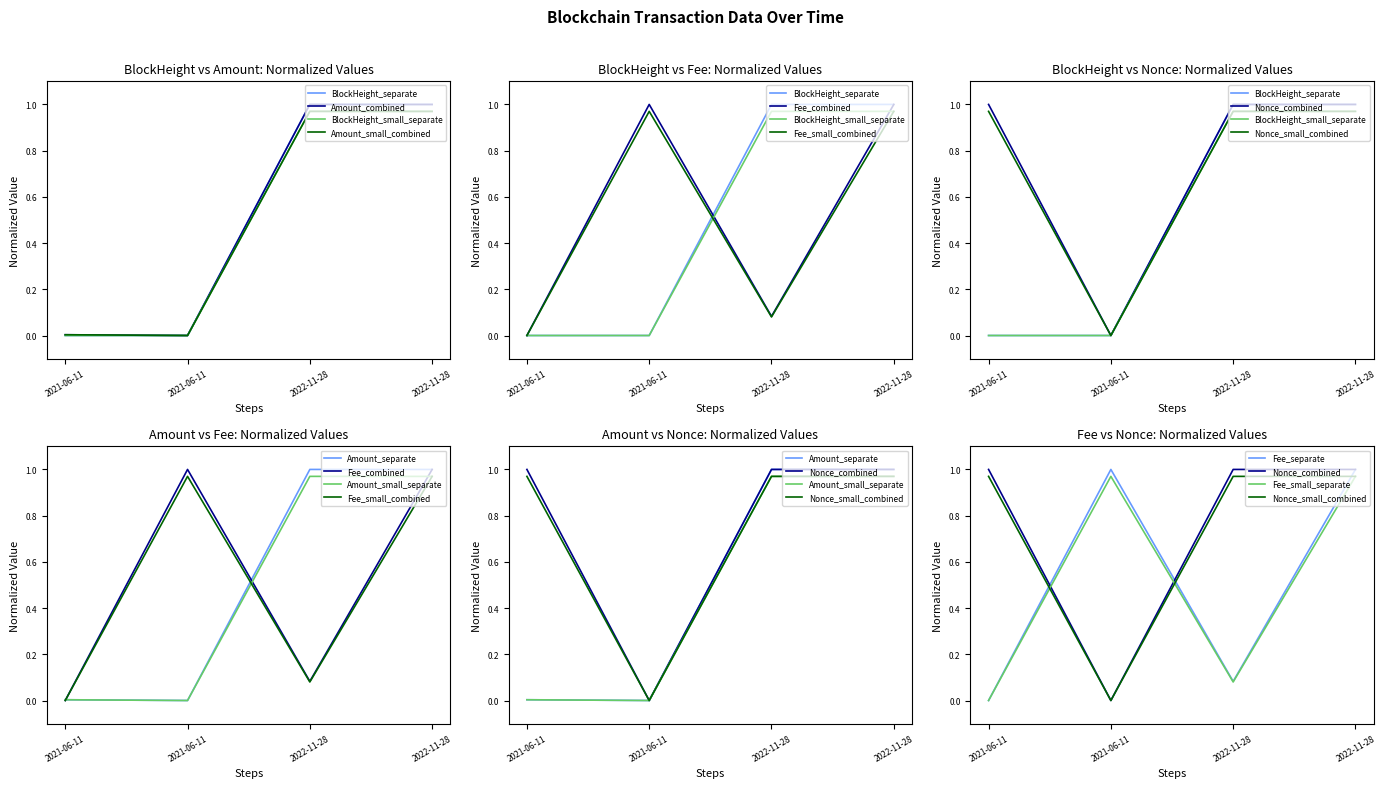

What is the difference between the Fee values at 2021-06-11 and 2022-11-28?

1.0